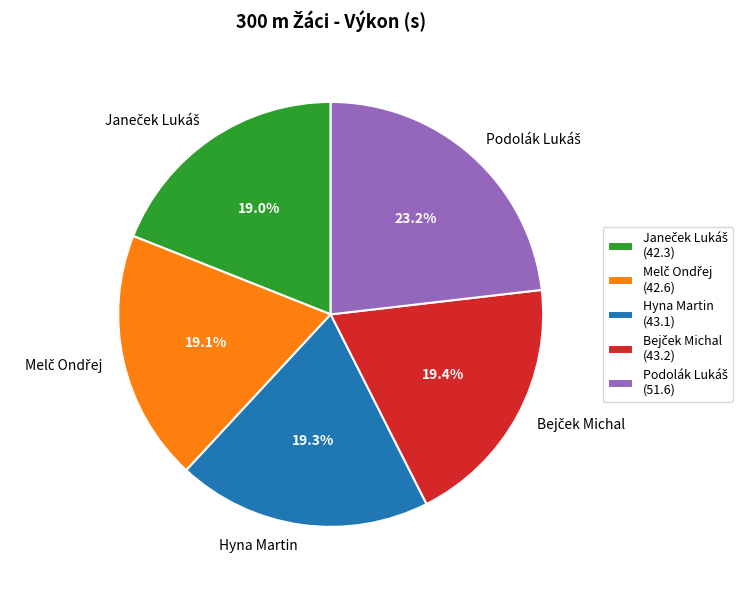

Count the number of slices in the pie.

5